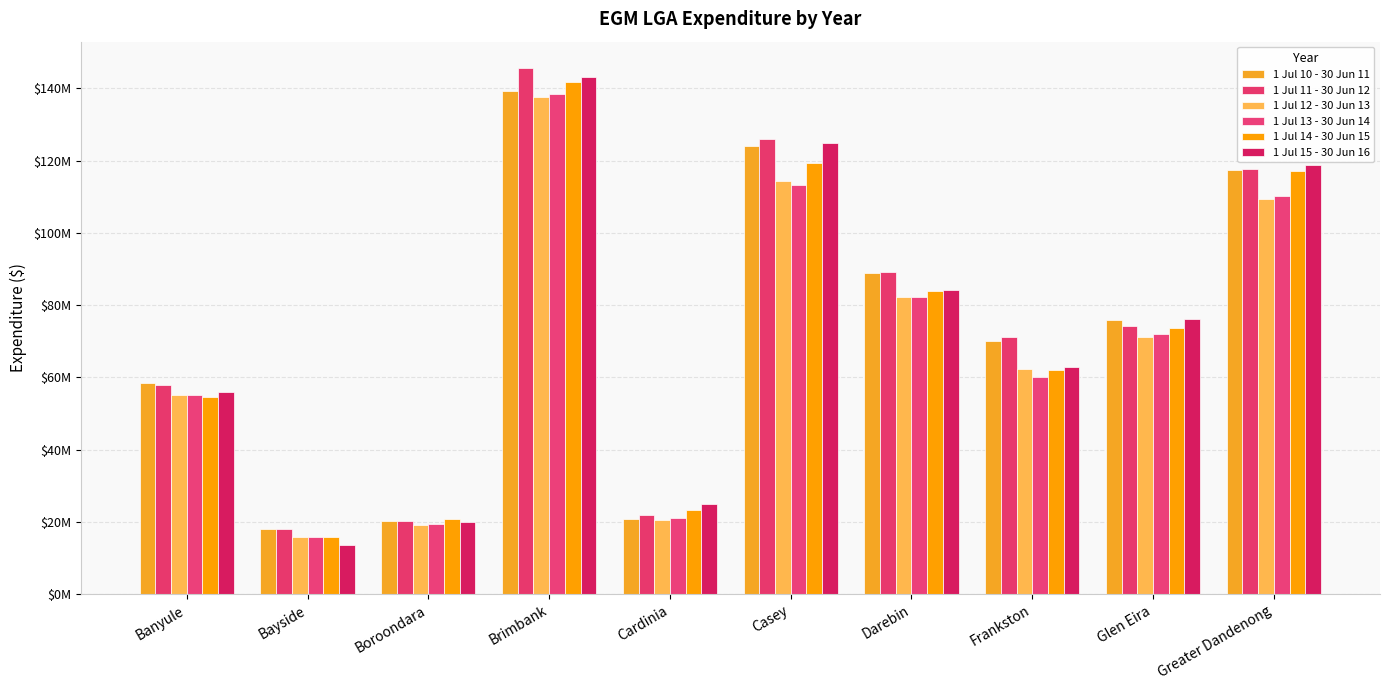

The 1 Jul 11 - 30 Jun 12 series shows 127370348.1 at Frankston. True or false?

False